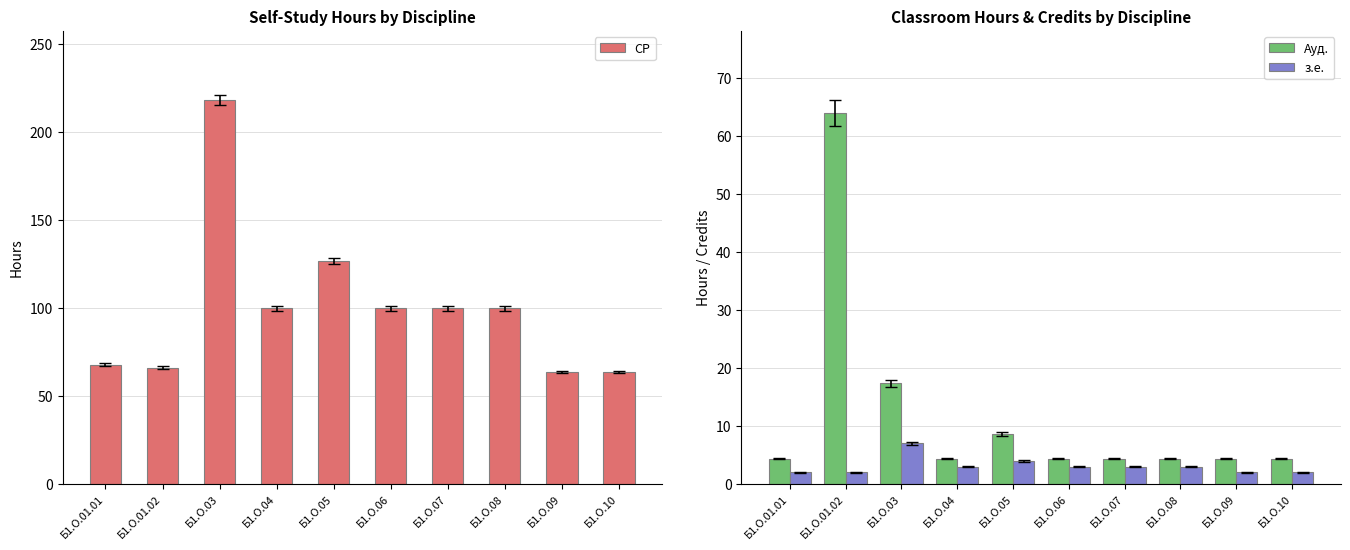

What is the minimum value for з.е.?

2.0